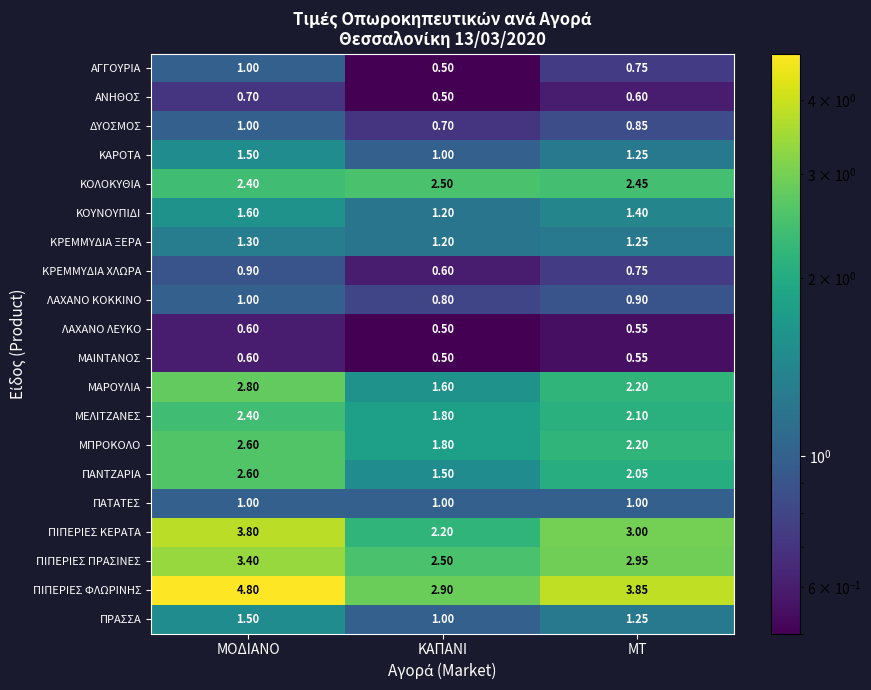

At which category is the sum across all series the highest?

ΜΟΔΙΑΝΟ